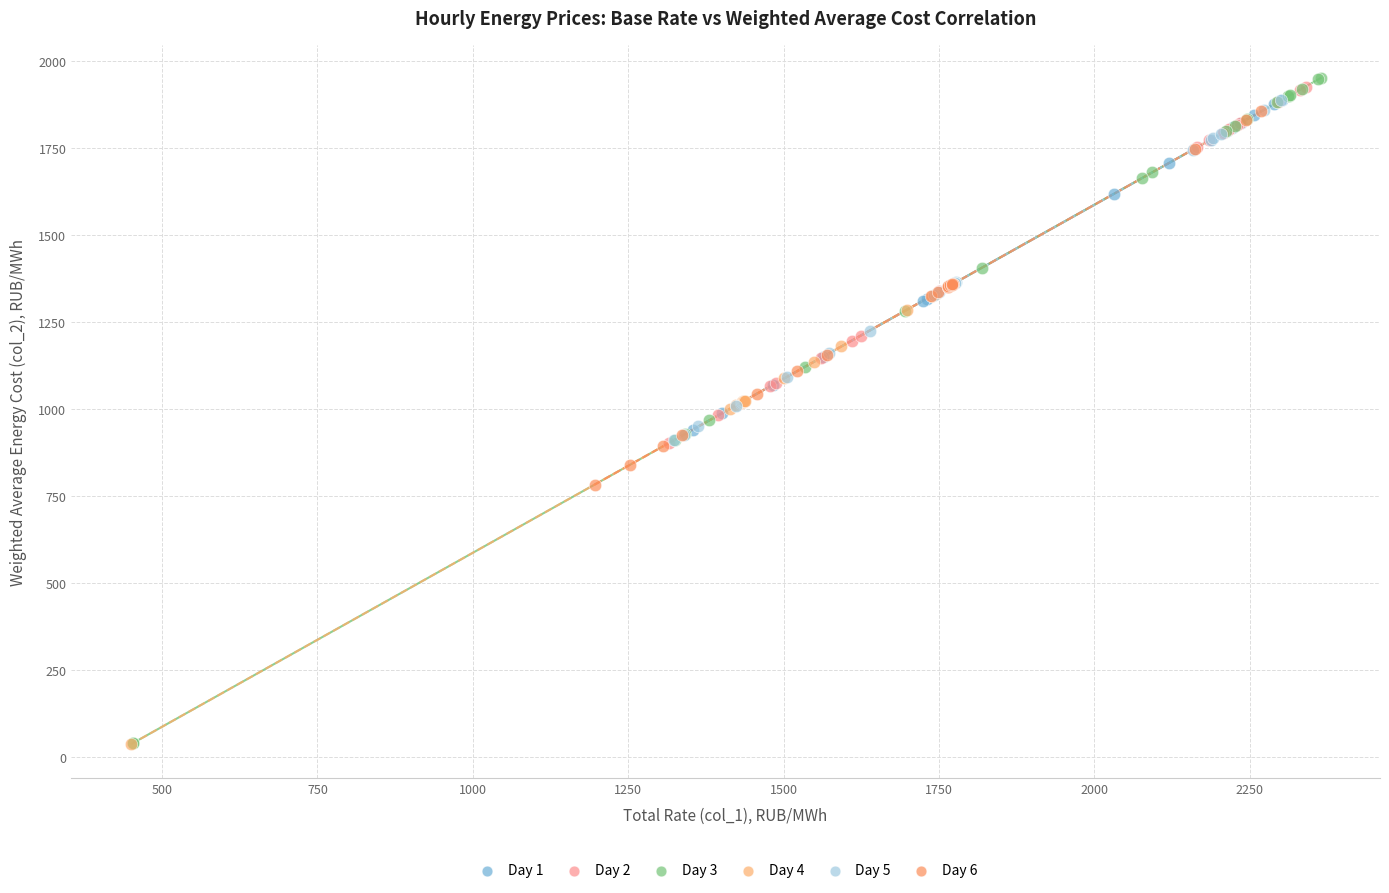

Which series has the widest spread of Y values?

Day 3